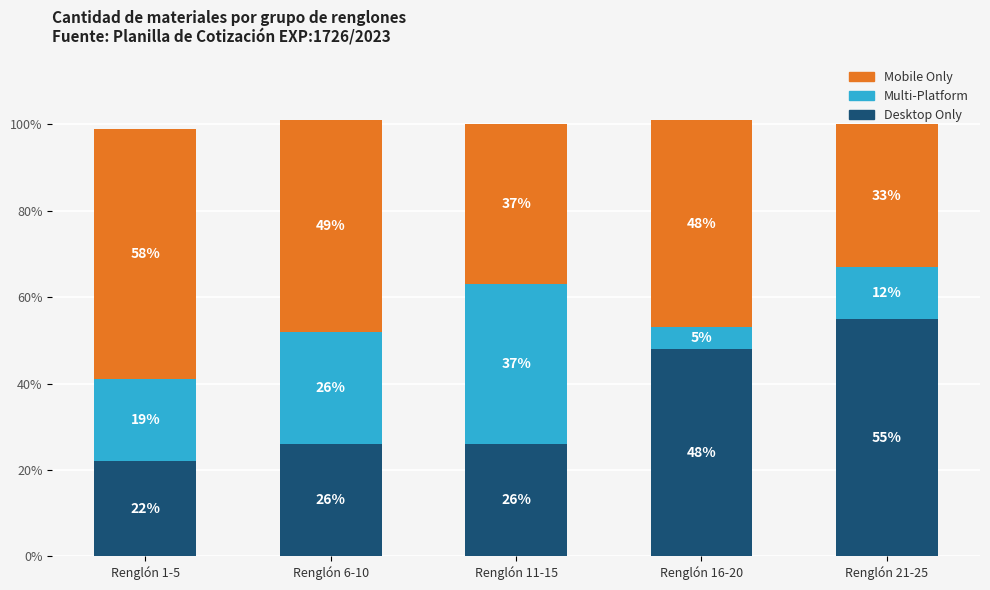

What is the minimum value for Desktop Only?

22